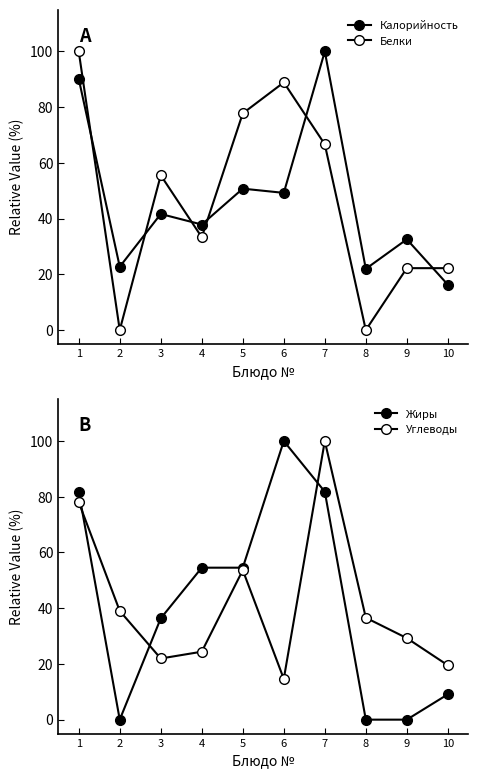

What is the difference between the Жиры values at 9 and 10?

9.1